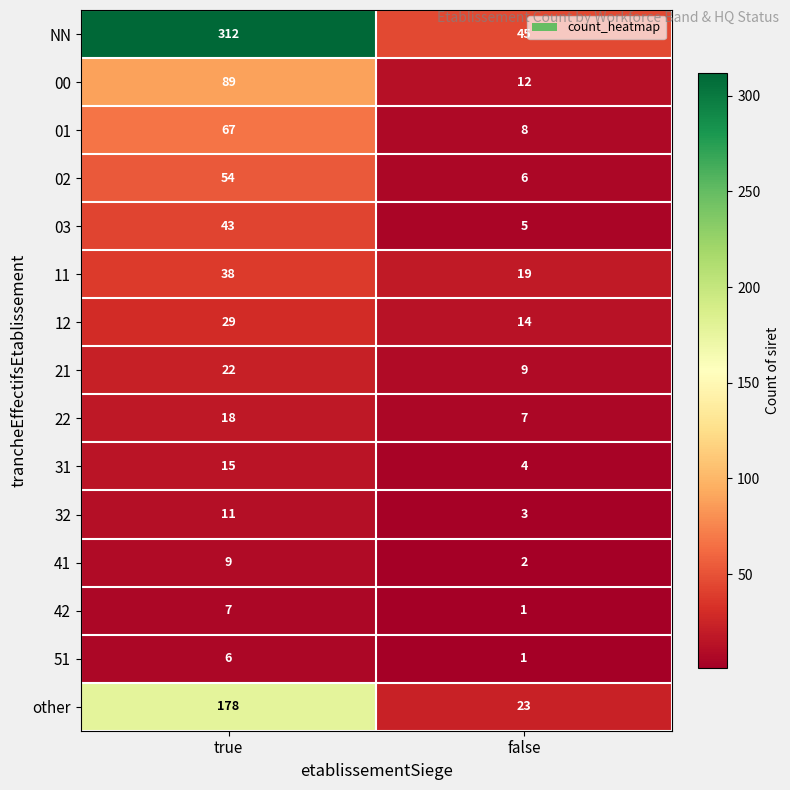

Count the number of categories in the chart.

2